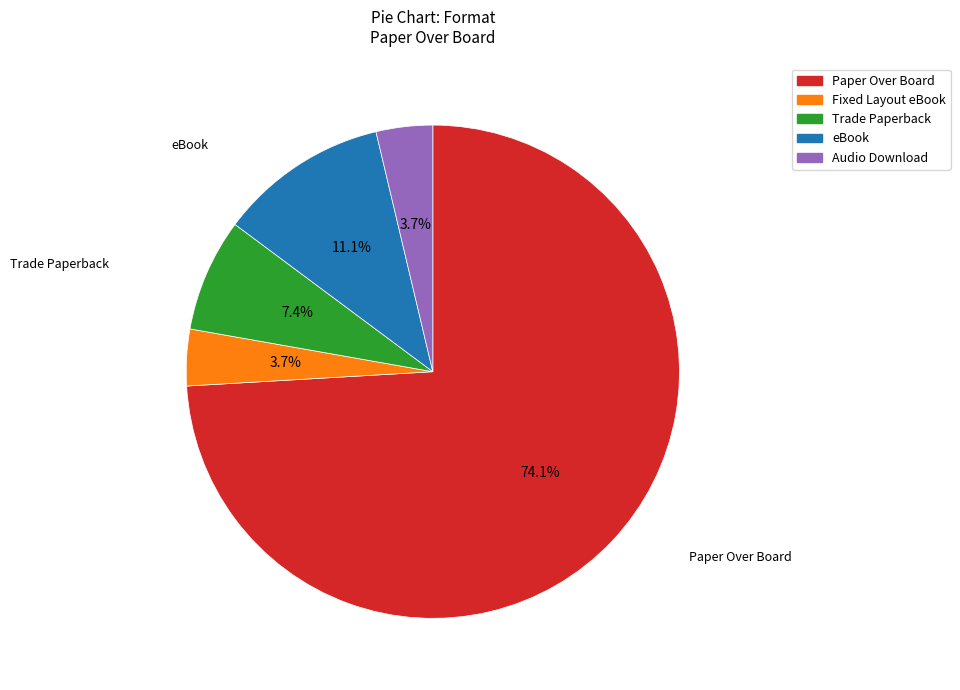

Between Trade Paperback and eBook, which is larger?

eBook